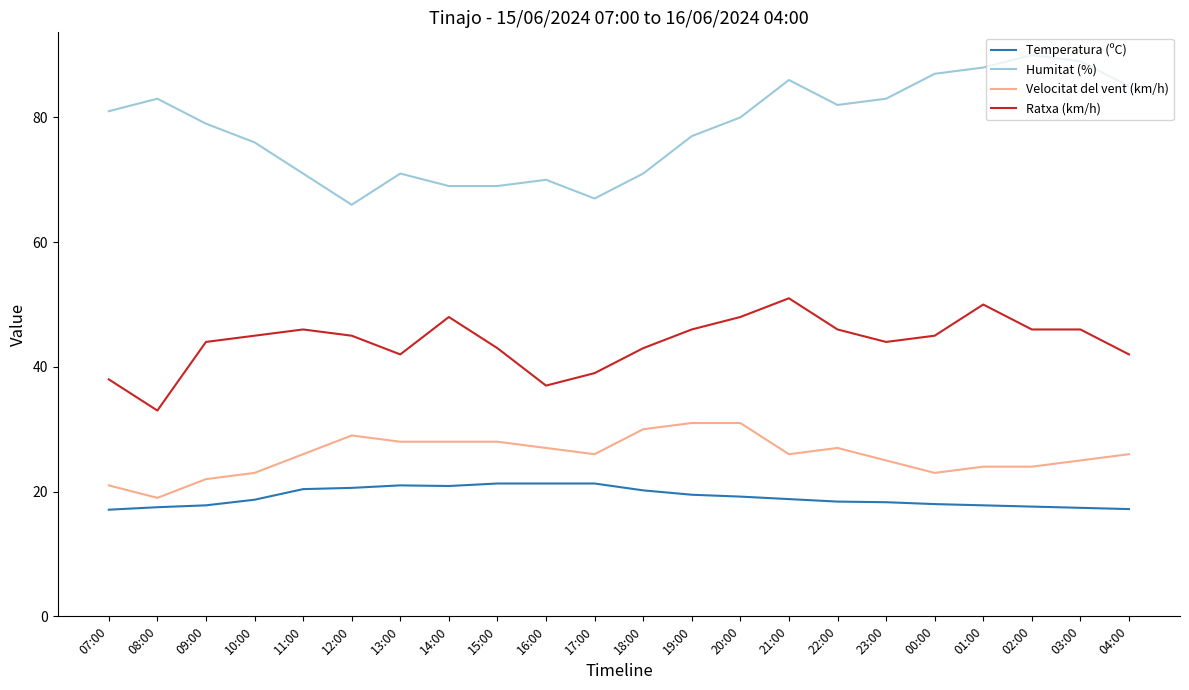

What is the total value across all series at 07:00?

157.1